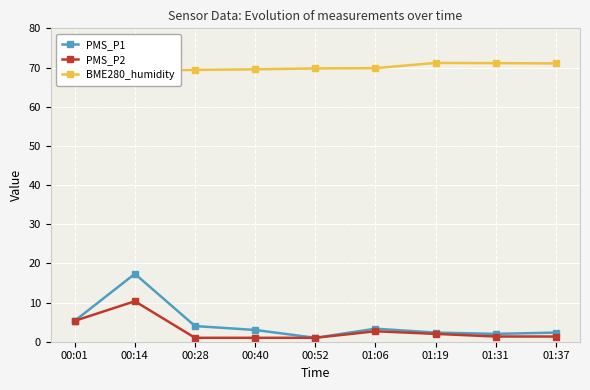

Which series has the largest range (max minus min)?

PMS_P1